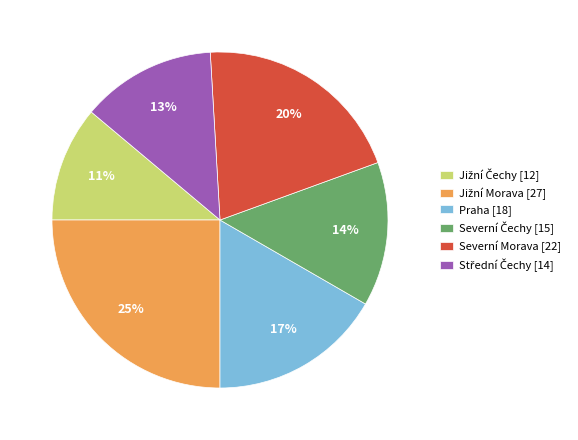

How many slices are in this pie chart?

6